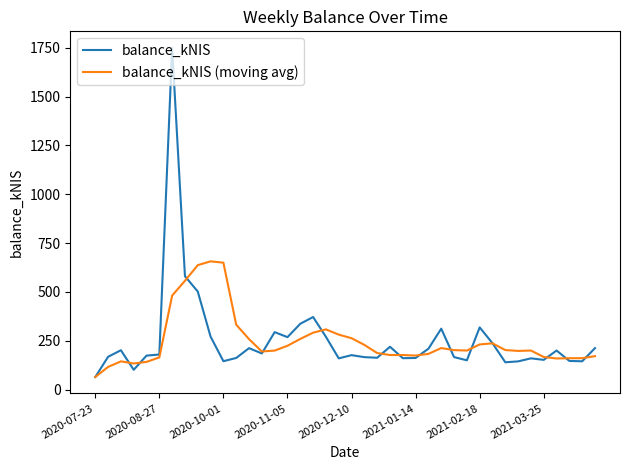

Rank the series by their maximum value, from lowest to highest.

balance_kNIS (moving avg), balance_kNIS